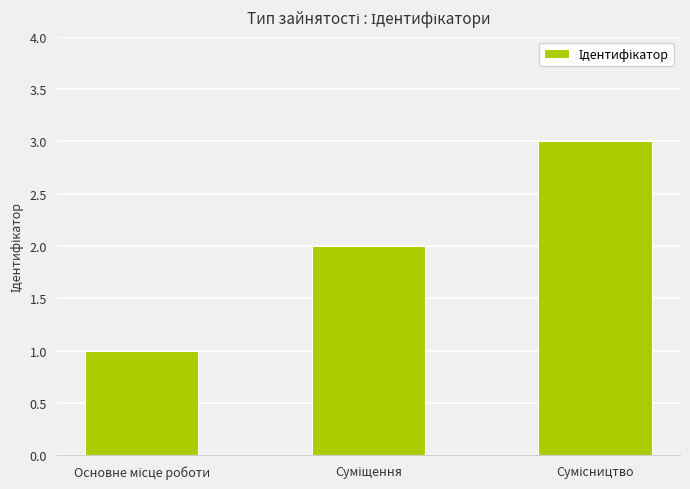

What is the sum of all values?

6